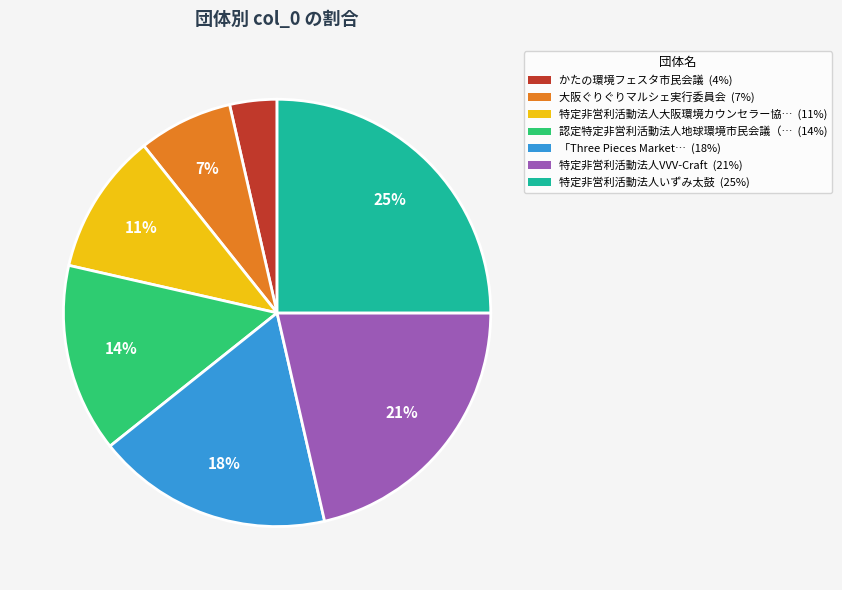

To the nearest percent, what is the difference between the largest and smallest slice percentages?

21%